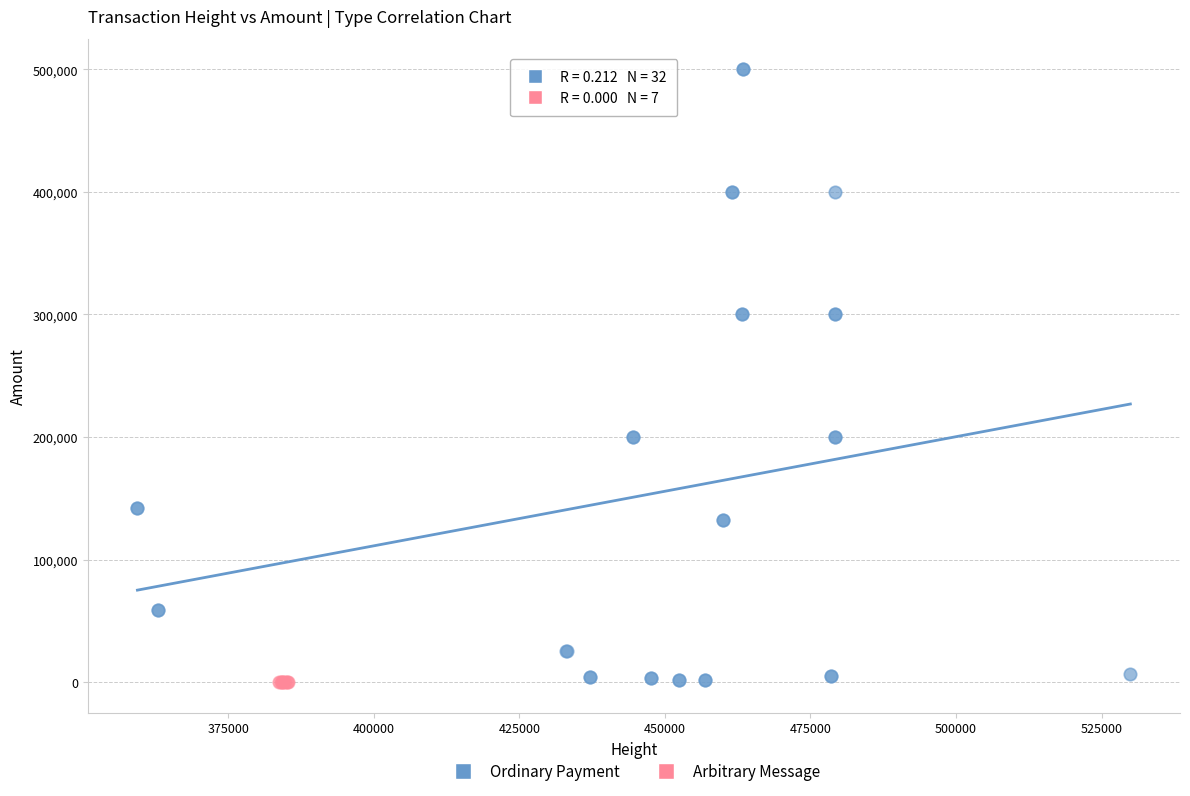

Which series reaches the maximum Y coordinate?

Ordinary Payment